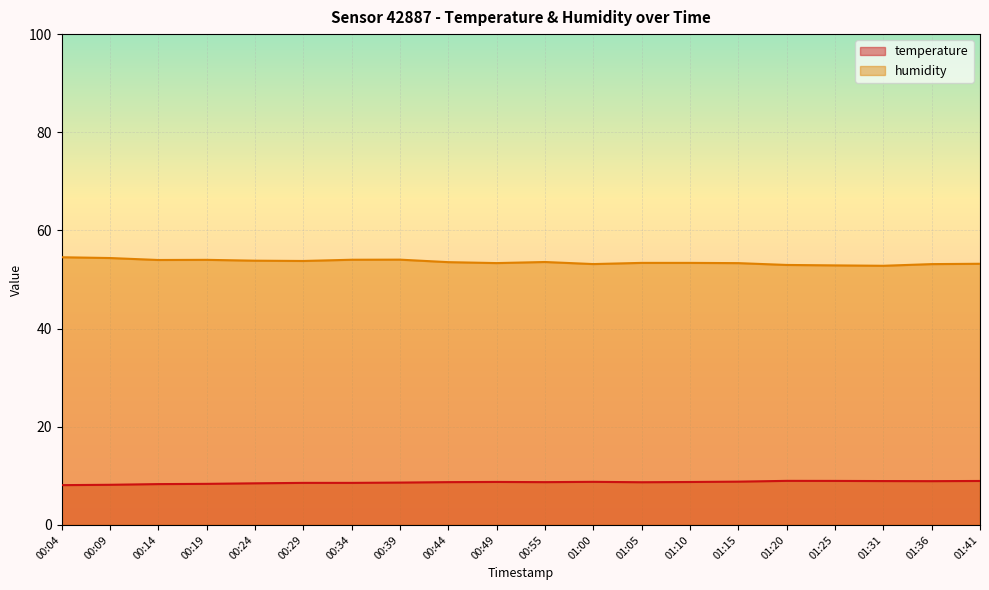

What are all the series names shown in the legend?

temperature, humidity